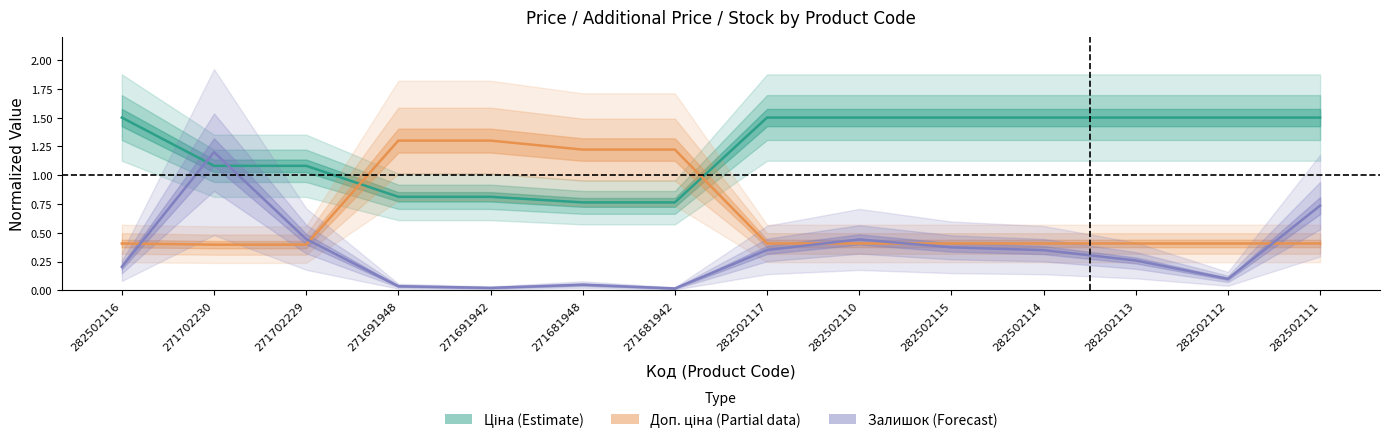

List the labels in order of Ціна (Estimate) value, largest first.

282502116, 282502117, 282502110, 282502115, 282502114, 282502113, 282502112, 282502111, 271702230, 271702229, 271691948, 271691942, 271681948, 271681942